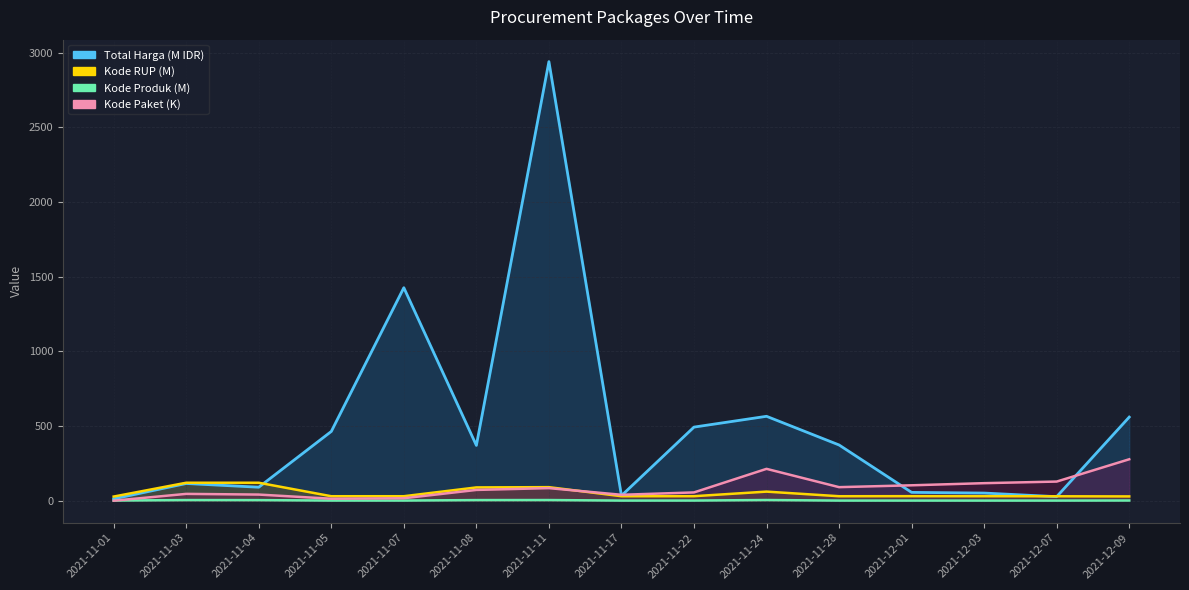

Reading right to left, transcribe all the data shown in this chart.

Total Harga: 2021-12-09=560.0	2021-12-07=27.4	2021-12-03=51.6	2021-12-01=56.2	2021-11-28=373.4	2021-11-24=565.3	2021-11-22=493.0	2021-11-17=34.3	2021-11-11=2939.0	2021-11-08=370.6	2021-11-07=1425.9	2021-11-05=464.0	2021-11-04=90.7	2021-11-03=115.7	2021-11-01=12.8
Kode Paket: 2021-12-09=277.7	2021-12-07=128.5	2021-12-03=117.8	2021-12-01=103.5	2021-11-28=91.1	2021-11-24=213.6	2021-11-22=55.8	2021-11-17=40.1	2021-11-11=84.6	2021-11-08=72.6	2021-11-07=16.8	2021-11-05=13.7	2021-11-04=41.5	2021-11-03=46.0	2021-11-01=0.6
Kode Produk: 2021-12-09=1.8	2021-12-07=1.3	2021-12-03=1.3	2021-12-01=1.4	2021-11-28=1.3	2021-11-24=5.0	2021-11-22=1.5	2021-11-17=1.3	2021-11-11=4.9	2021-11-08=4.6	2021-11-07=1.5	2021-11-05=1.5	2021-11-04=4.4	2021-11-03=4.7	2021-11-01=1.5
Kode RUP: 2021-12-09=29.2	2021-12-07=30.1	2021-12-03=30.5	2021-12-01=30.7	2021-11-28=30.4	2021-11-24=61.3	2021-11-22=30.6	2021-11-17=30.4	2021-11-11=91.1	2021-11-08=89.3	2021-11-07=30.4	2021-11-05=30.4	2021-11-04=120.7	2021-11-03=120.6	2021-11-01=28.2